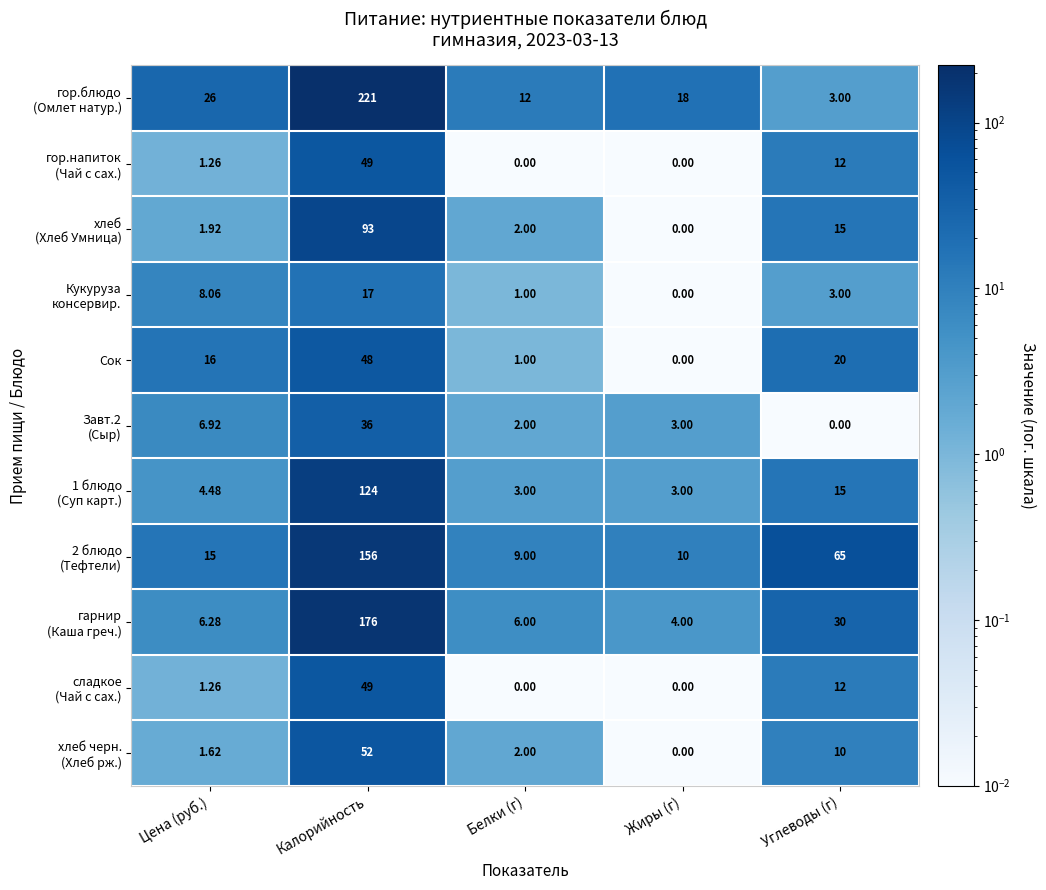

At which category is the sum across all series the highest?

Калорийность